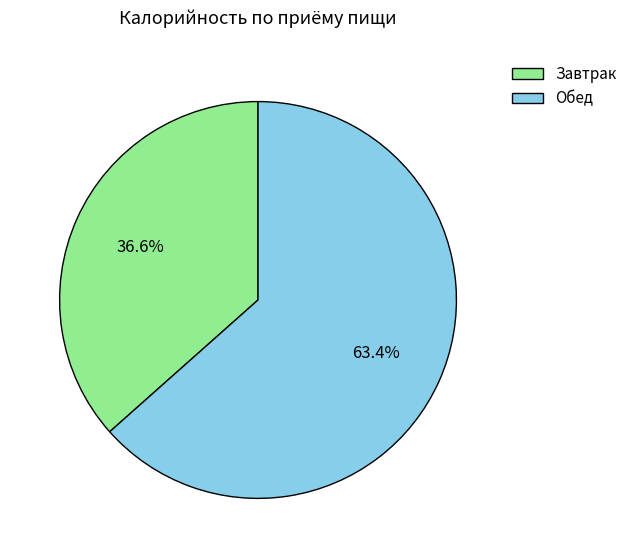

What is the largest slice in the pie chart?

Обед